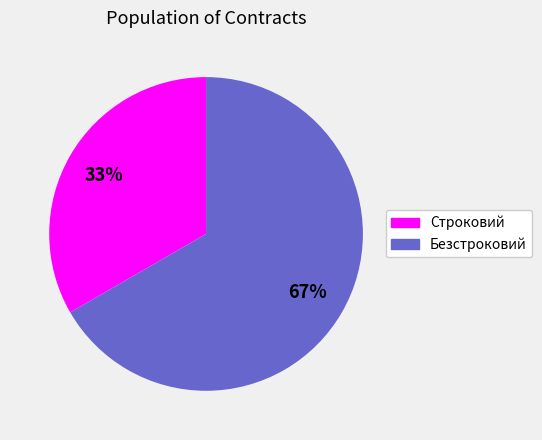

Count the number of slices in the pie.

2